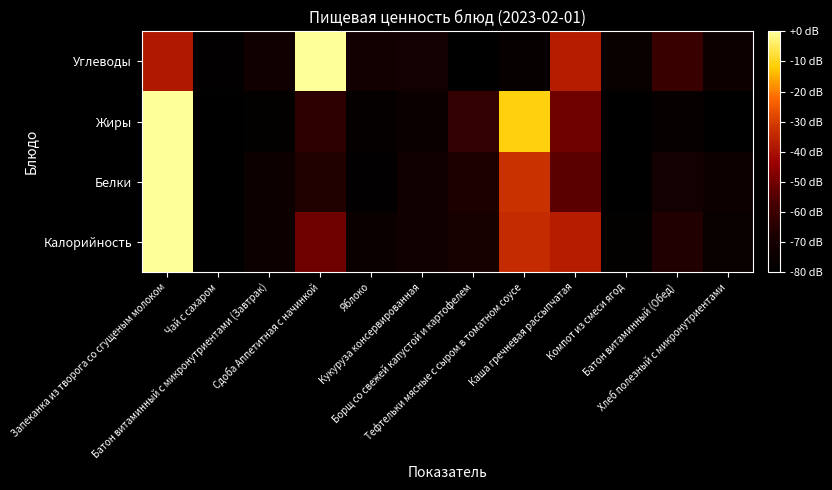

Reading left to right, extract all data points from this chart.

Калорийность: Запеканка из творога со сгущеным молоком=-0.0	Чай с сахаром=-80.0	Батон витаминный с микронутриентами (Завтрак)=-73.9	Сдоба Аппетитная с начинкой=-50.4	Яблоко=-74.5	Кукуруза консервированная=-71.6	Борщ со свежей капустой и картофелем=-68.9	Тефтельки мясные с сыром в томатном соусе=-34.0	Каша гречневая рассыпчатая=-37.0	Компот из смеси ягод=-78.3	Батон витаминный (Обед)=-66.3	Хлеб полезный с микронутриентами=-75.4
Белки: Запеканка из творога со сгущеным молоком=-0.0	Чай с сахаром=-80.0	Батон витаминный с микронутриентами (Завтрак)=-74.3	Сдоба Аппетитная с начинкой=-66.0	Яблоко=-78.7	Кукуруза консервированная=-72.4	Борщ со свежей капустой и картофелем=-67.3	Тефтельки мясные с сыром в томатном соусе=-32.4	Каша гречневая рассыпчатая=-53.7	Компот из смеси ягод=-80.0	Батон витаминный (Обед)=-71.1	Хлеб полезный с микронутриентами=-74.0
Жиры: Запеканка из творога со сгущеным молоком=-0.0	Чай с сахаром=-80.0	Батон витаминный с микронутриентами (Завтрак)=-78.4	Сдоба Аппетитная с начинкой=-63.3	Яблоко=-78.0	Кукуруза консервированная=-75.1	Борщ со свежей капустой и картофелем=-62.0	Тефтельки мясные с сыром в томатном соусе=-11.0	Каша гречневая рассыпчатая=-50.6	Компот из смеси ягод=-80.0	Батон витаминный (Обед)=-77.1	Хлеб полезный с микронутриентами=-79.2
Углеводы: Запеканка из творога со сгущеным молоком=-38.3	Чай с сахаром=-78.6	Батон витаминный с микронутриентами (Завтрак)=-72.0	Сдоба Аппетитная с начинкой=-0.0	Яблоко=-71.4	Кукуруза консервированная=-70.9	Борщ со свежей капустой и картофелем=-80.0	Тефтельки мясные с сыром в томатном соусе=-76.4	Каша гречневая рассыпчатая=-37.0	Компот из смеси ягод=-75.6	Батон витаминный (Обед)=-60.4	Хлеб полезный с микронутриентами=-74.2